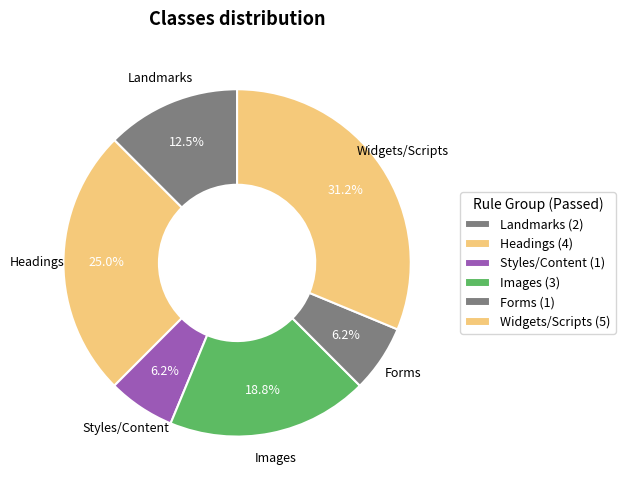

What is the ratio of the value at Images to the value at Landmarks?

1.5